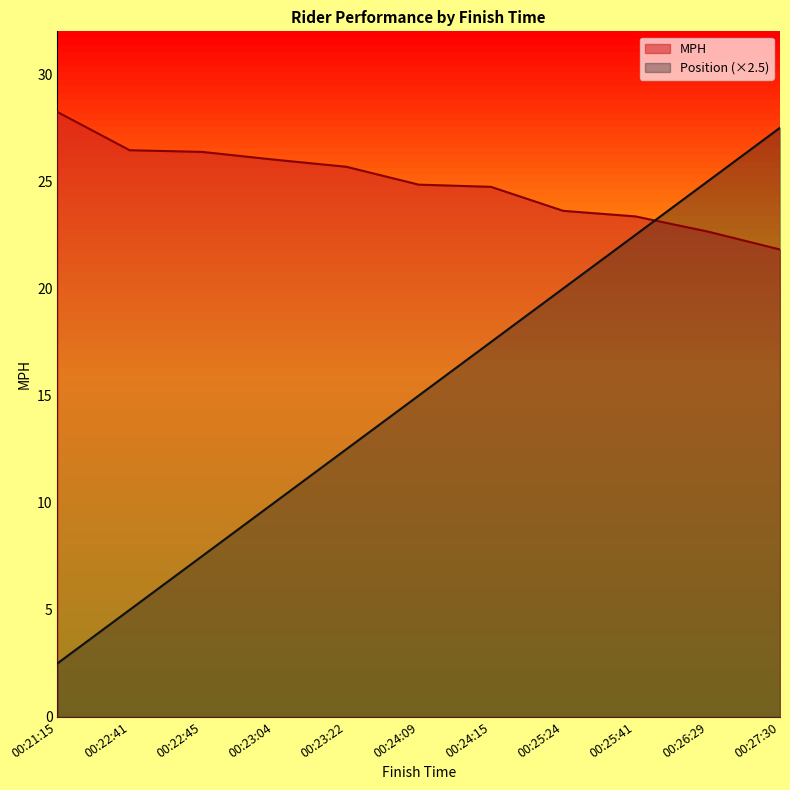

At which label is Position closest to 15?

00:24:09